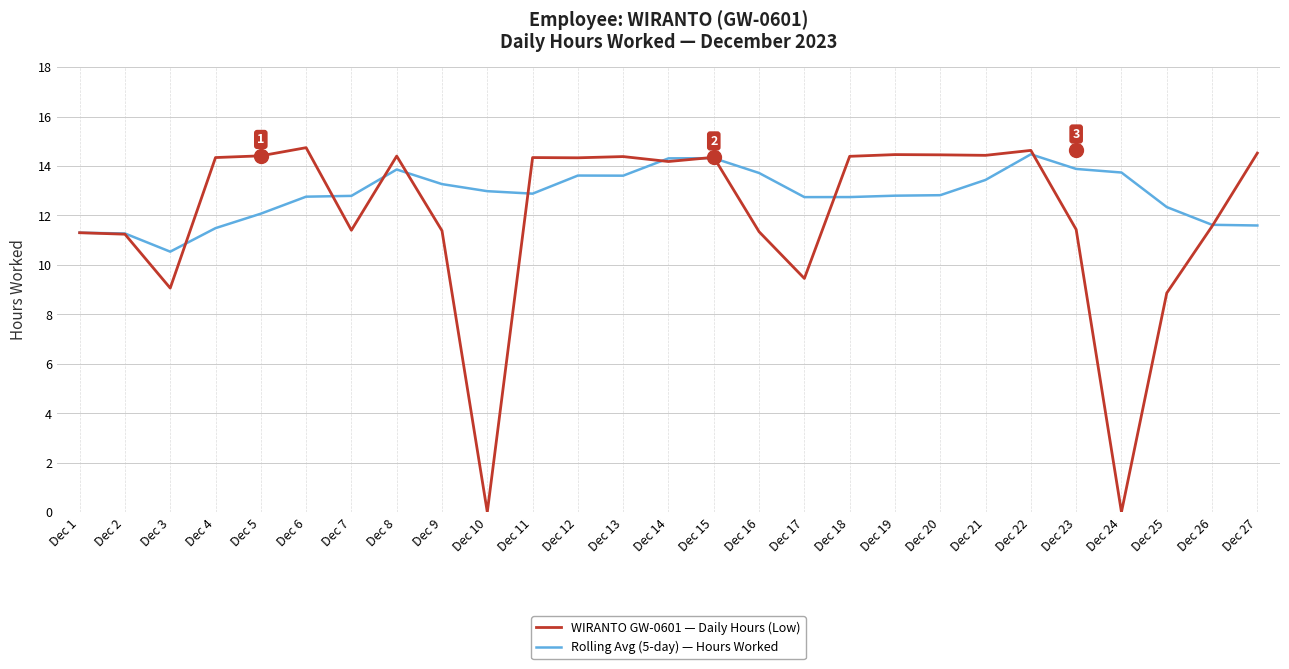

Which category has the lowest value in the Rolling Avg (5-day) — Hours Worked series?

Dec 3